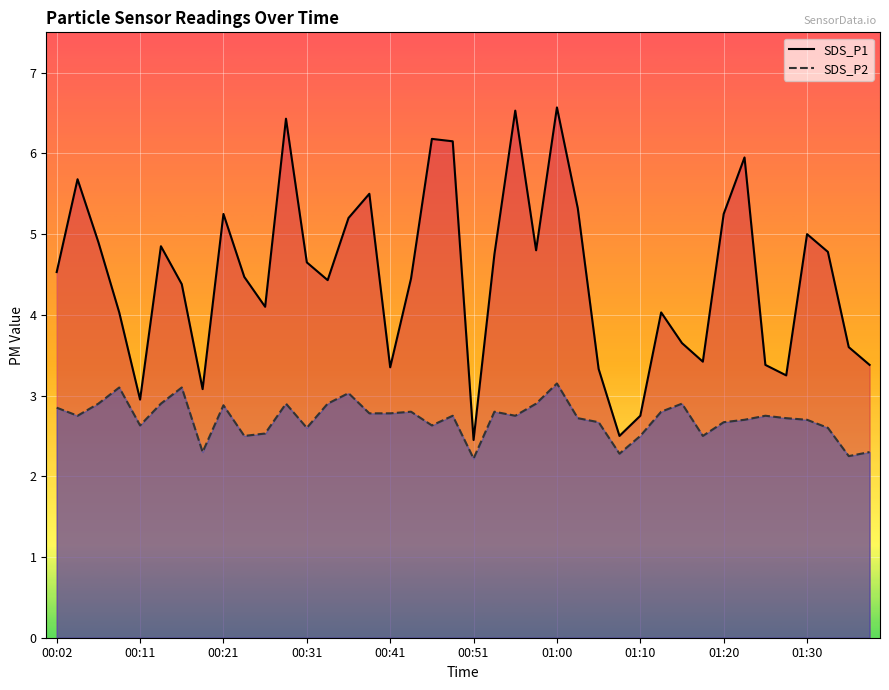

Is it true that SDS_P1 equals 1.9 at 00:11?

False